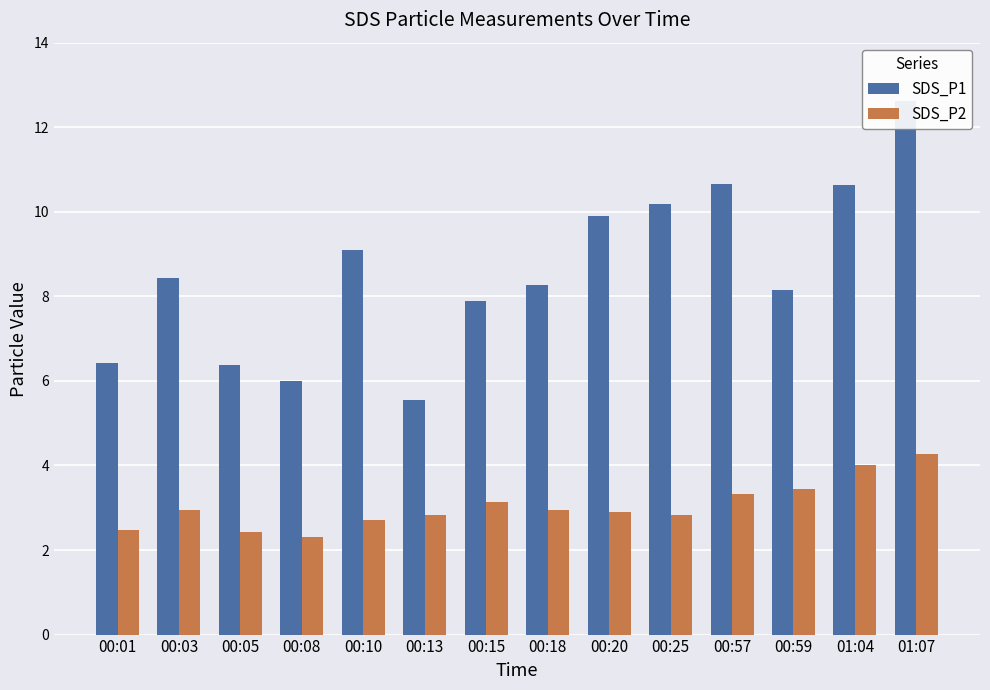

Reading left to right, transcribe all the data shown in this chart.

SDS_P1: 00:01=6.4	00:03=8.4	00:05=6.4	00:08=6.0	00:10=9.1	00:13=5.5	00:15=7.9	00:18=8.3	00:20=9.9	00:25=10.2	00:57=10.7	00:59=8.2	01:04=10.6	01:07=12.6
SDS_P2: 00:01=2.5	00:03=3.0	00:05=2.4	00:08=2.3	00:10=2.7	00:13=2.8	00:15=3.1	00:18=3.0	00:20=2.9	00:25=2.8	00:57=3.3	00:59=3.5	01:04=4.0	01:07=4.3